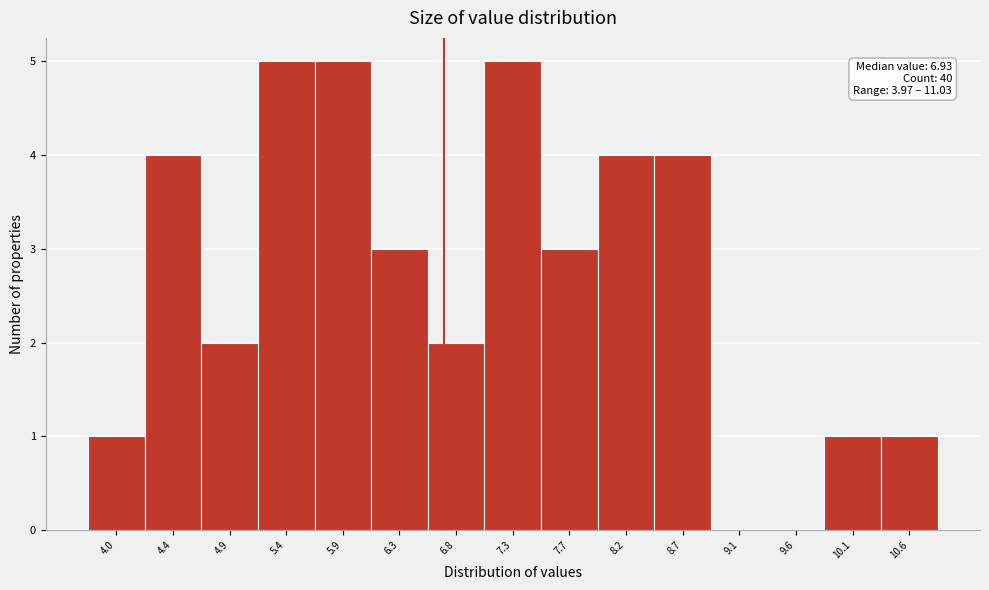

Reading left to right, what are all the values shown in this chart?

4.0=1	4.4=4	4.9=2	5.4=5	5.9=5	6.3=3	6.8=2	7.3=5	7.7=3	8.2=4	8.7=4	9.1=0	9.6=0	10.1=1	10.6=1